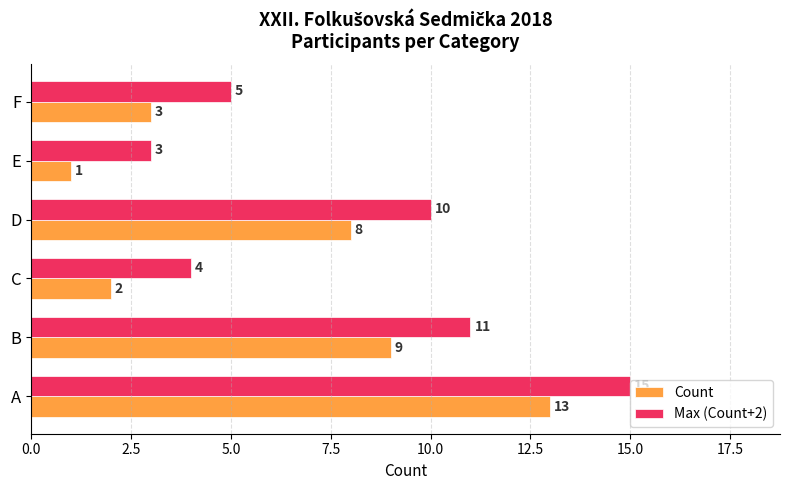

What is the difference between the maximum and minimum values in the Max (Count+2) series?

12